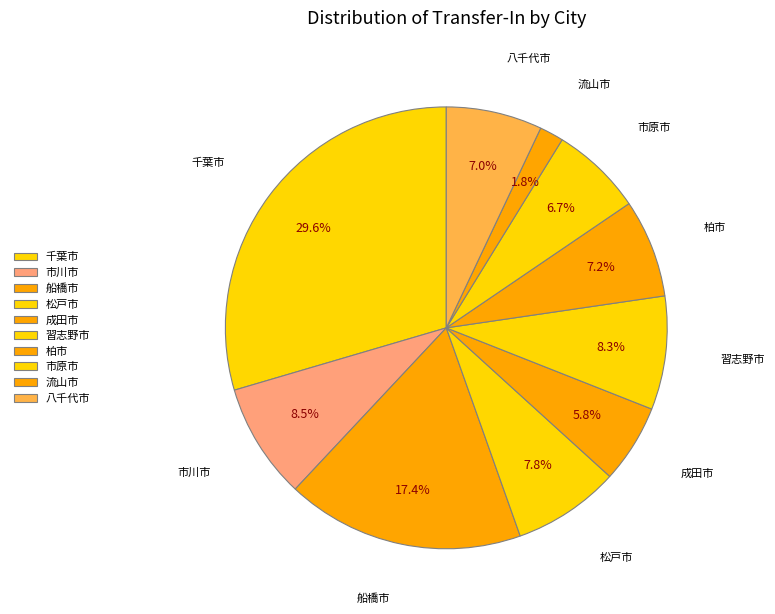

How many slices are in this pie chart?

10